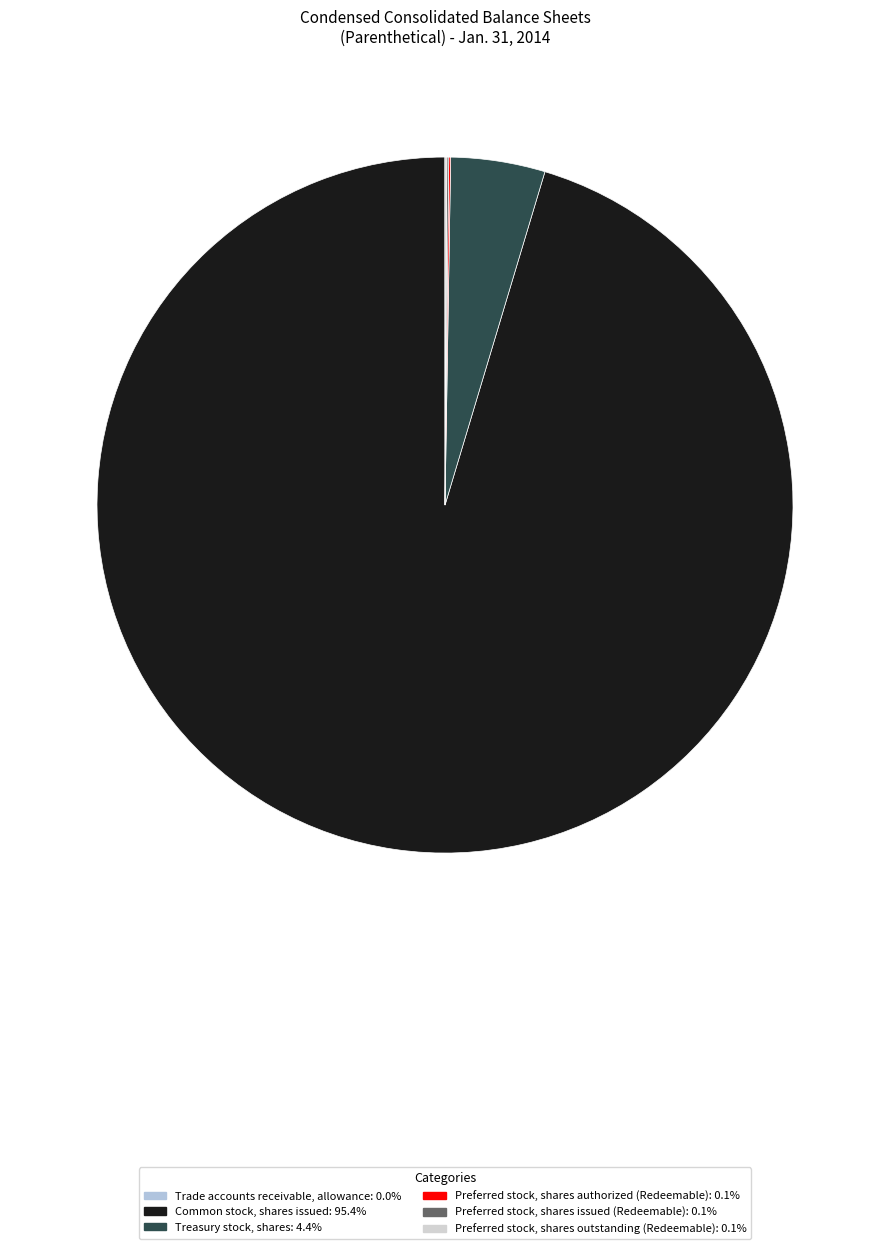

What is the majority slice?

Common stock, shares issued